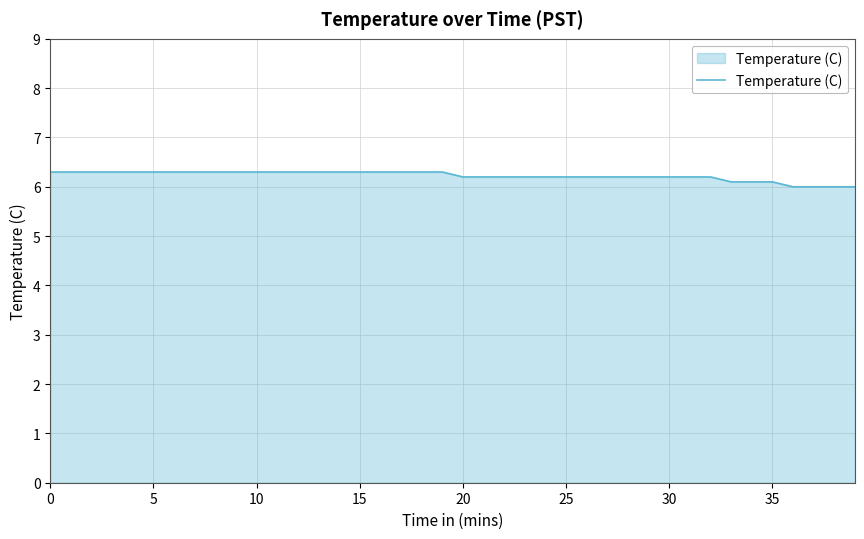

What is the average value?

6.2